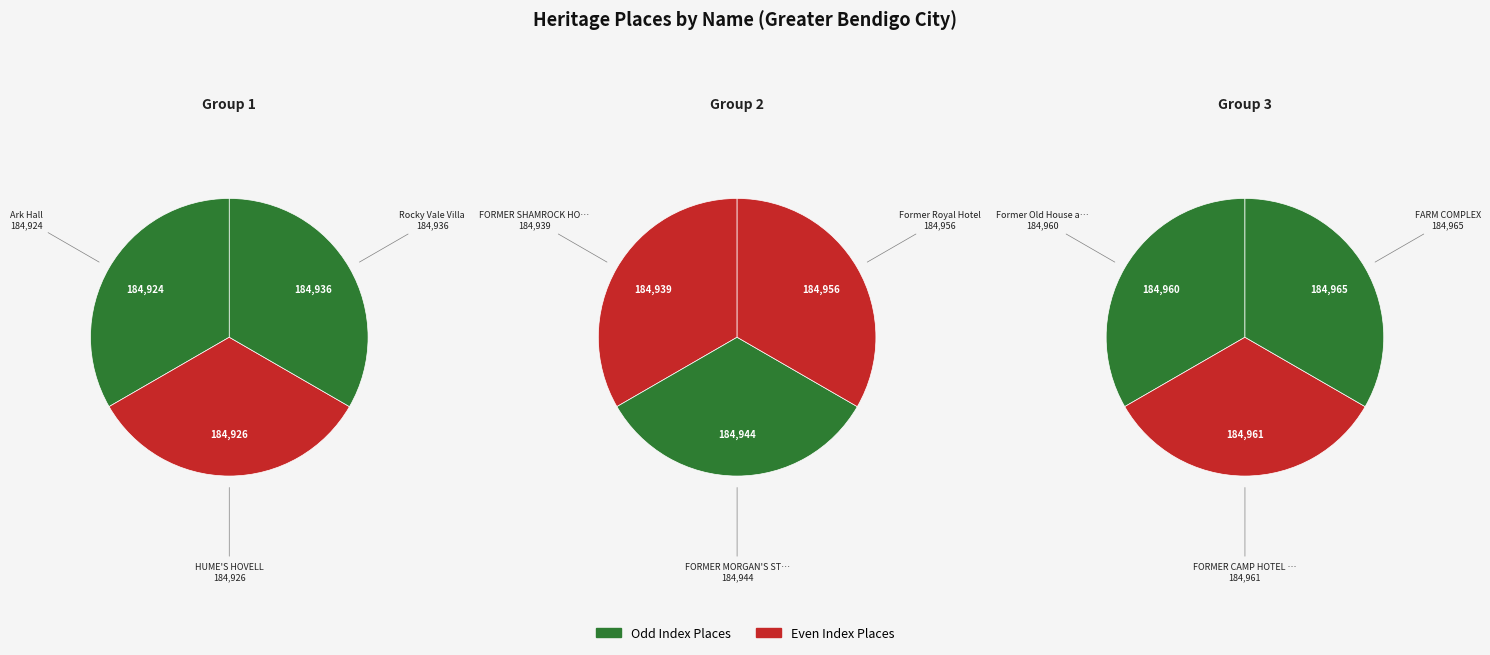

Rank the categories by value from highest to lowest.

FARM COMPLEX, FORMER CAMP HOTEL AND STORE, Former Old House at Home Hotel, Former Royal Hotel, FORMER MORGAN'S STORE, FORMER SHAMROCK HOTEL AND STORE, Rocky Vale Villa, HUME'S HOVELL, Ark Hall